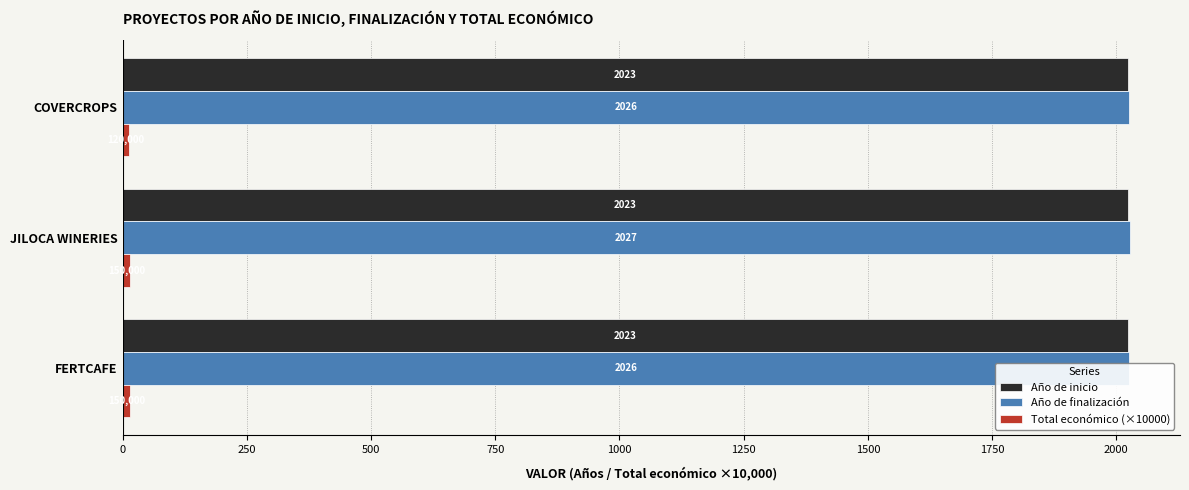

What is the average value of the Total económico (×10000) series?

14.0